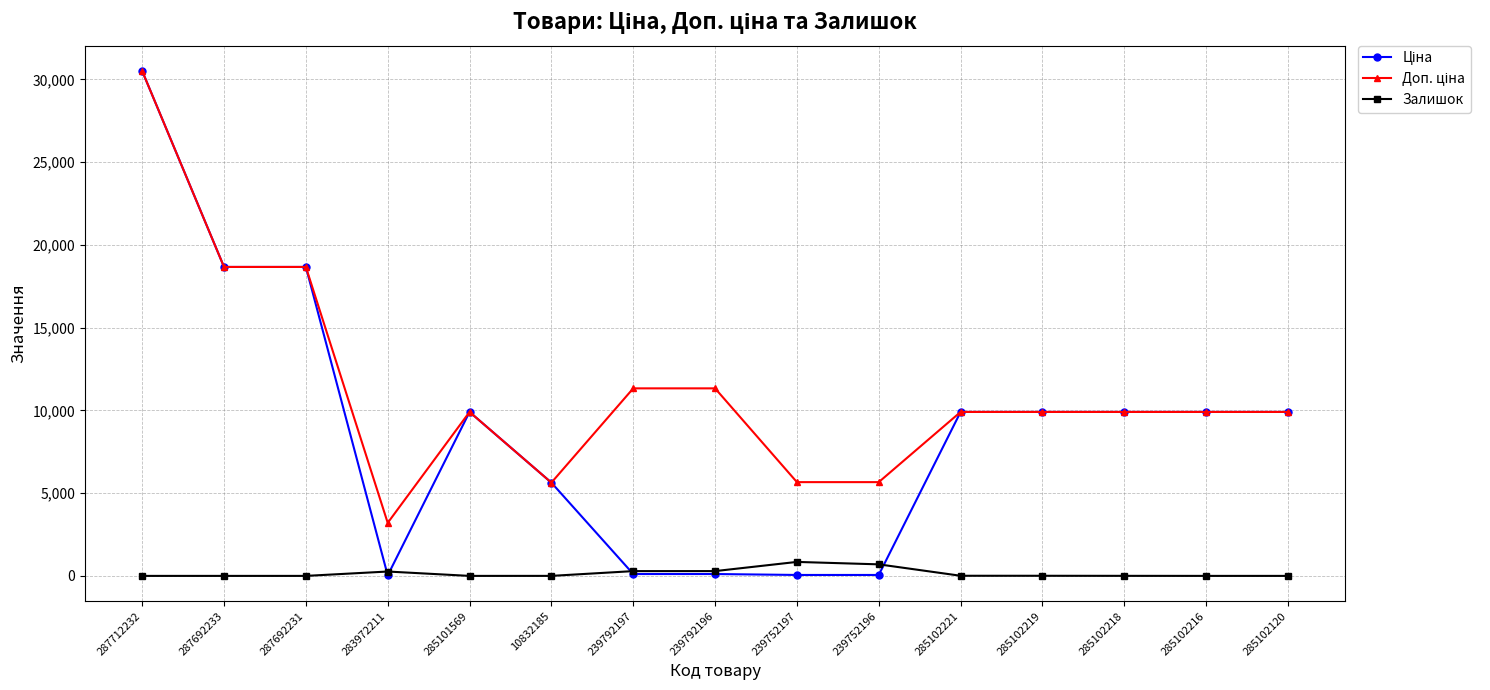

The Залишок series shows 0.0 at 285102120. True or false?

True